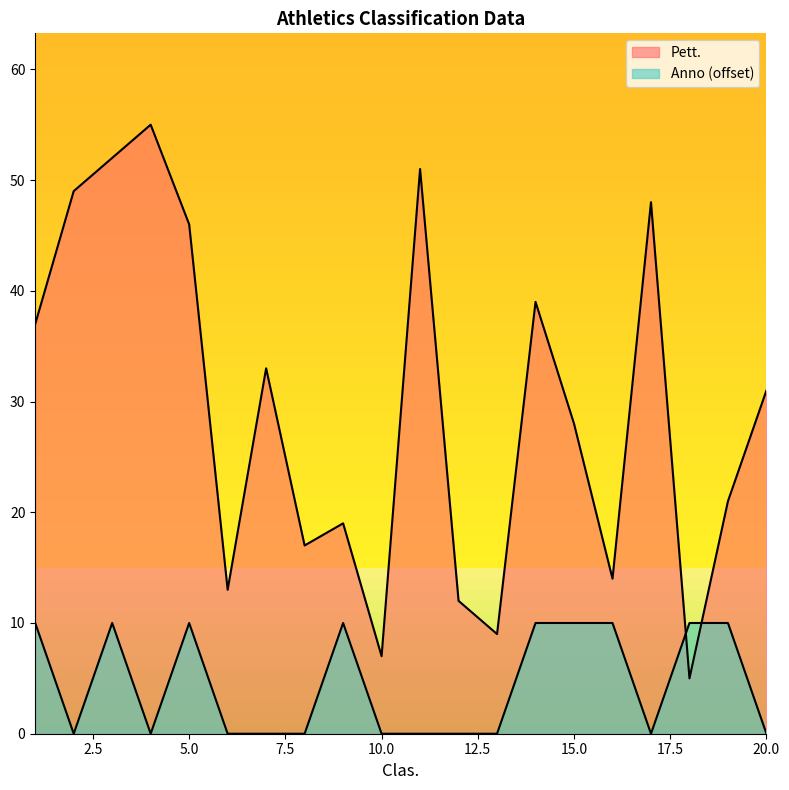

How many distinct data groups are displayed?

2